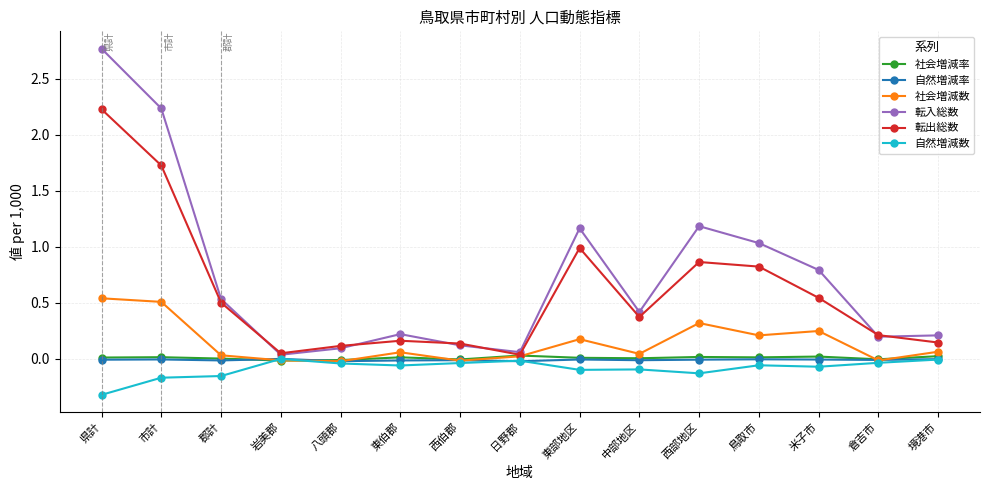

Is it true that 転出総数 equals 0.3 at 鳥取市?

False